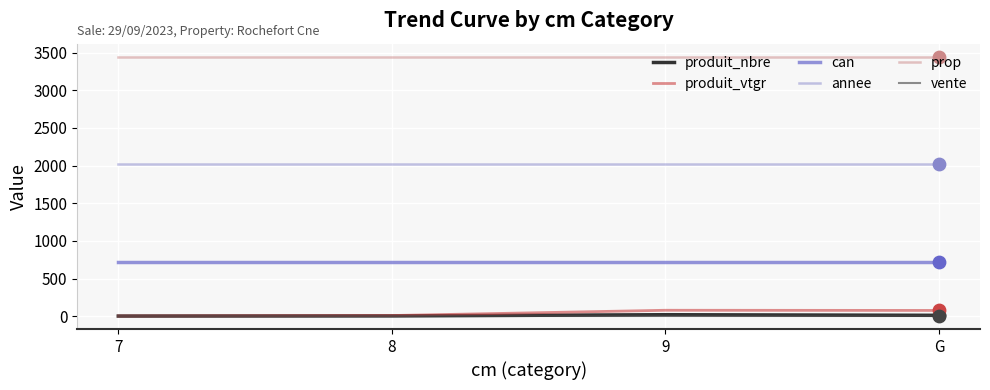

What is the total value across all series at 7?

6187.9